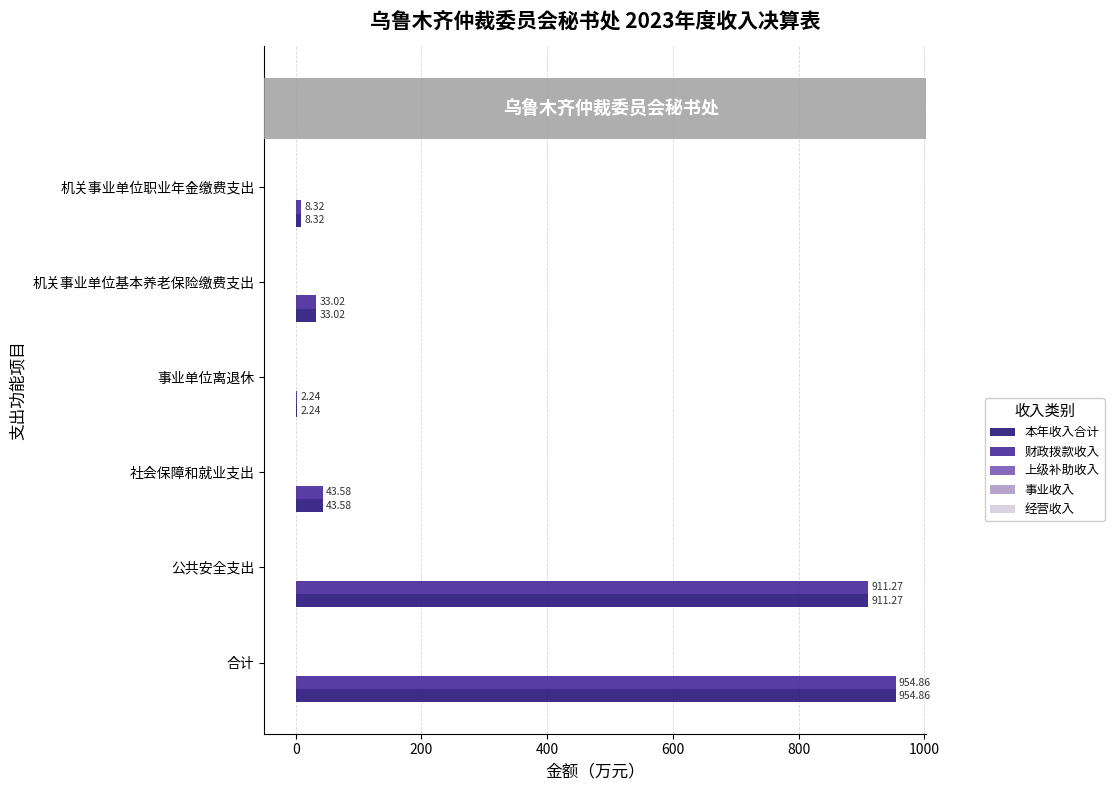

What is the sum of all 财政拨款收入 values?

1953.3